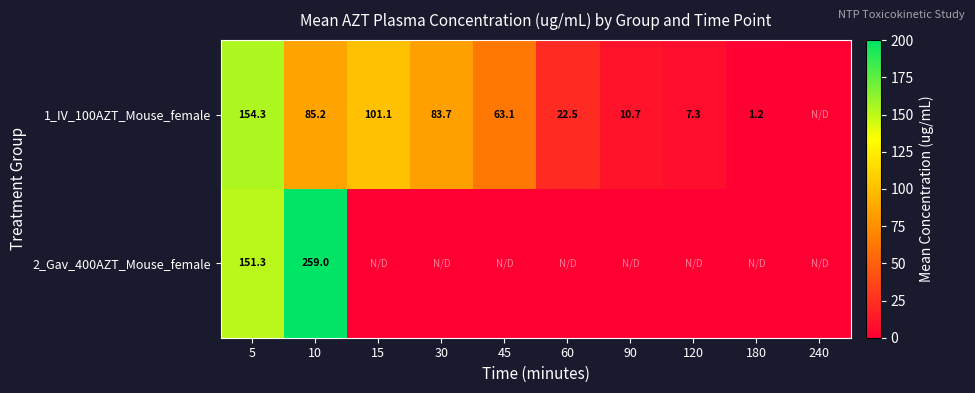

True or false: 2_Gav_400AZT_Mouse_female has a value of 151.3 at 5.

True